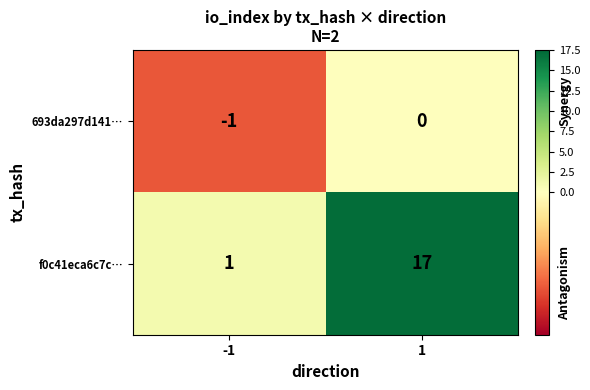

Rank the series at -1 from lowest to highest value.

693da297d141…, f0c41eca6c7c…